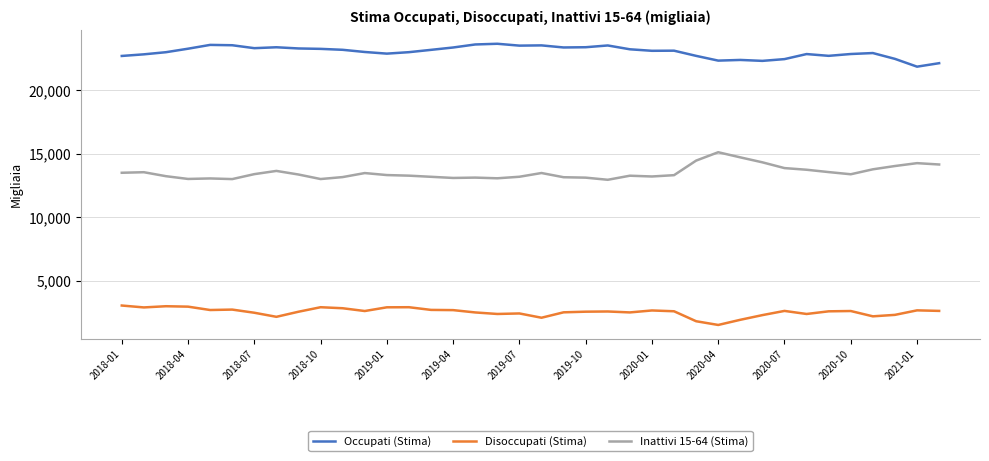

True or false: Inattivi 15-64 (Stima) has more than 0 interior local peaks.

True